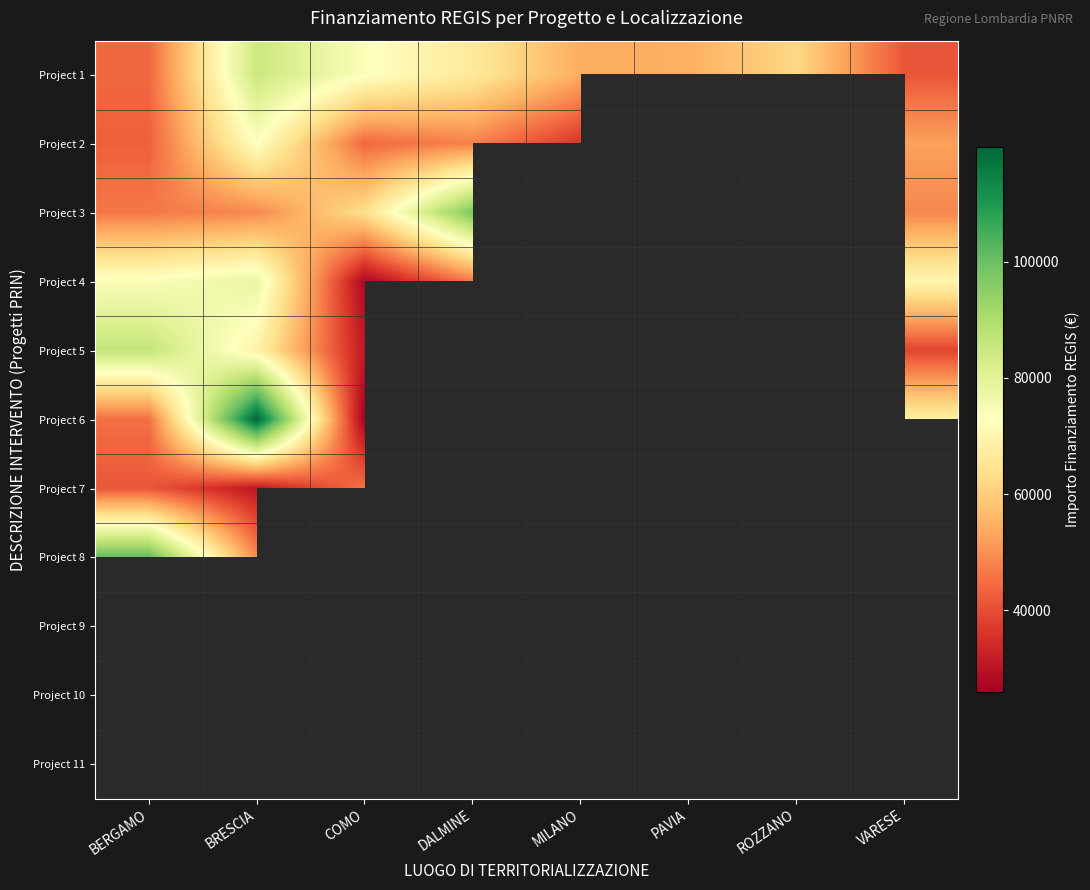

What is the difference between the highest and lowest values at VARESE?

31564.4